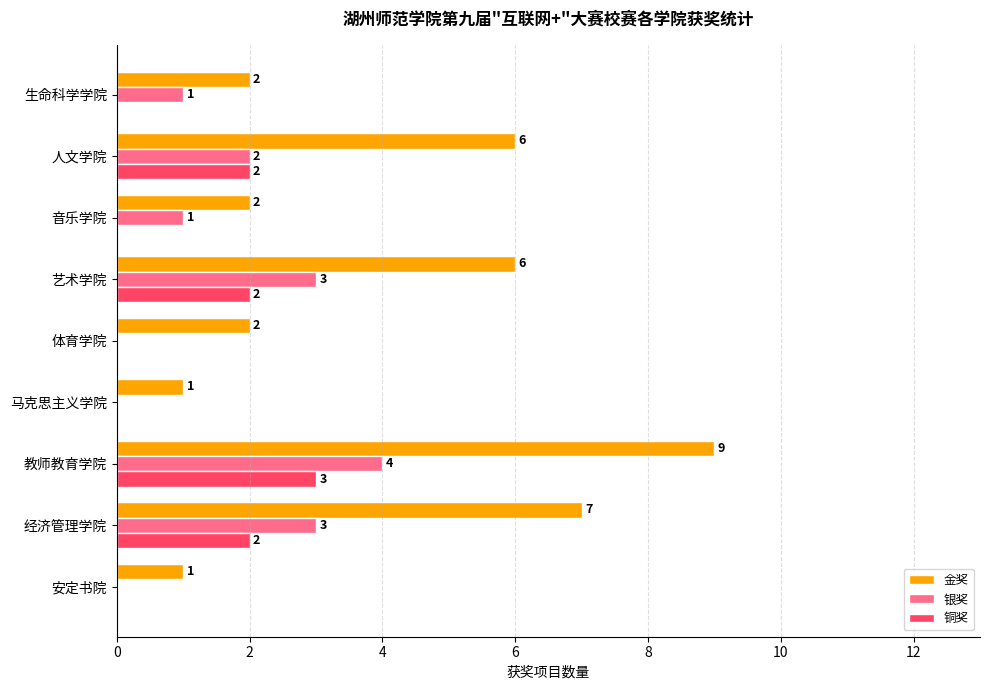

Which series changed the most between 安定书院 and 艺术学院?

金奖